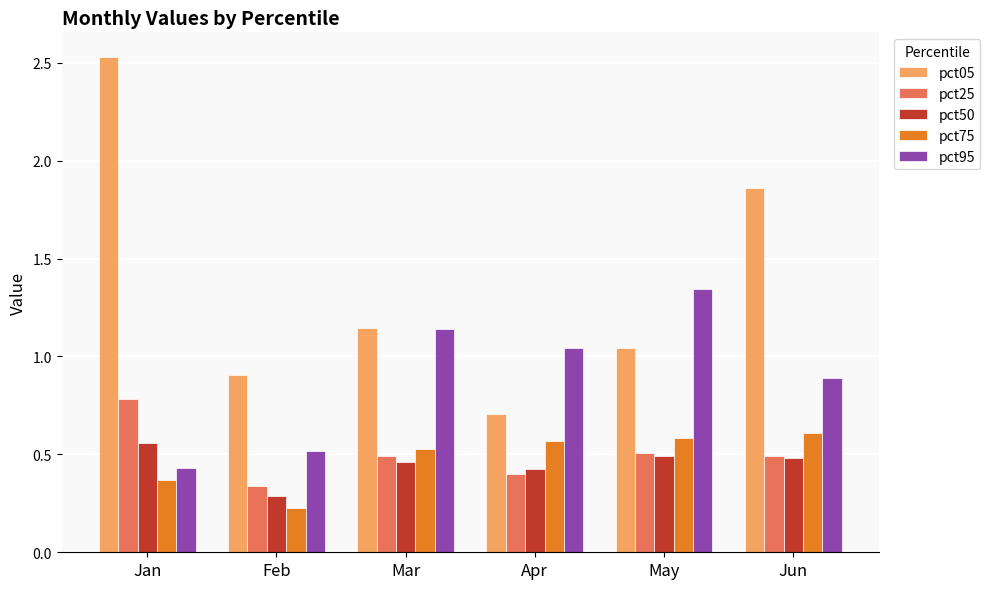

Is the value of pct95 at Mar greater than the value of pct75 at Jun?

Yes